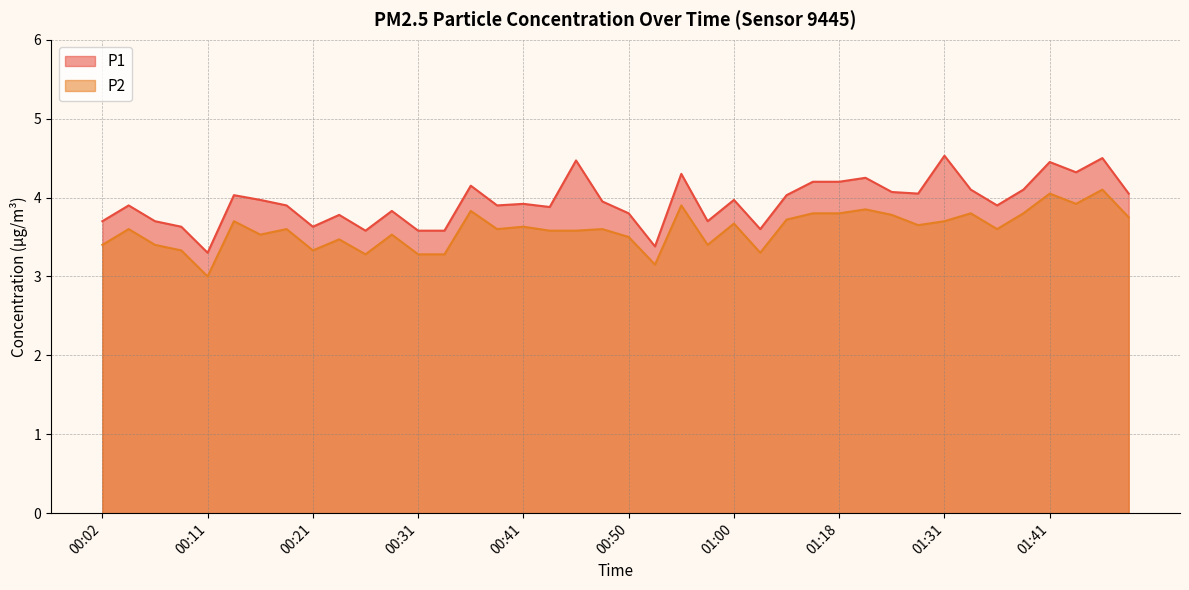

How many interior local valleys does the P2 series have?

11